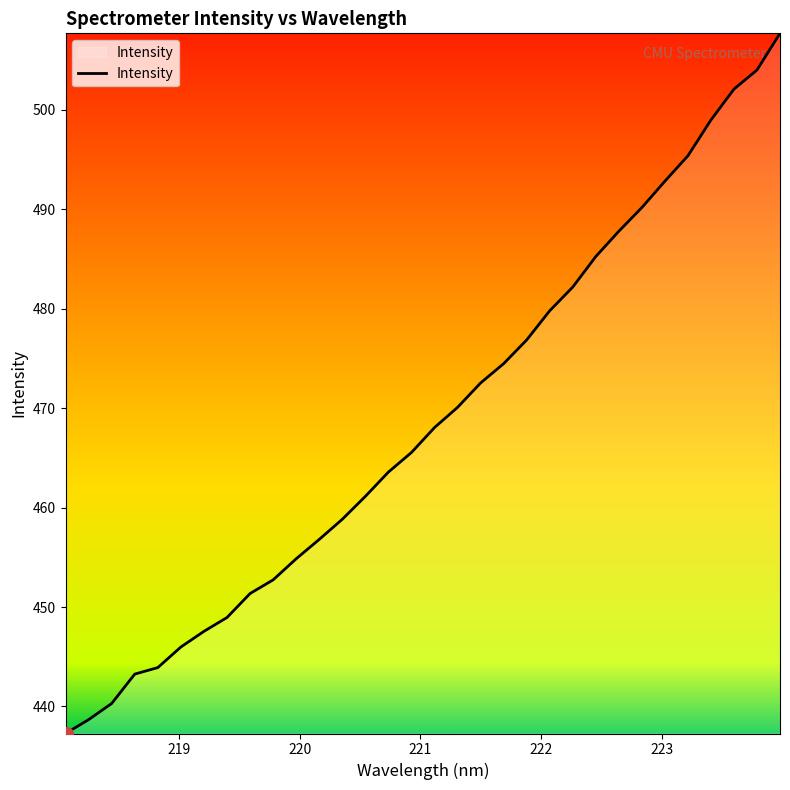

What is the smallest value displayed?

437.3